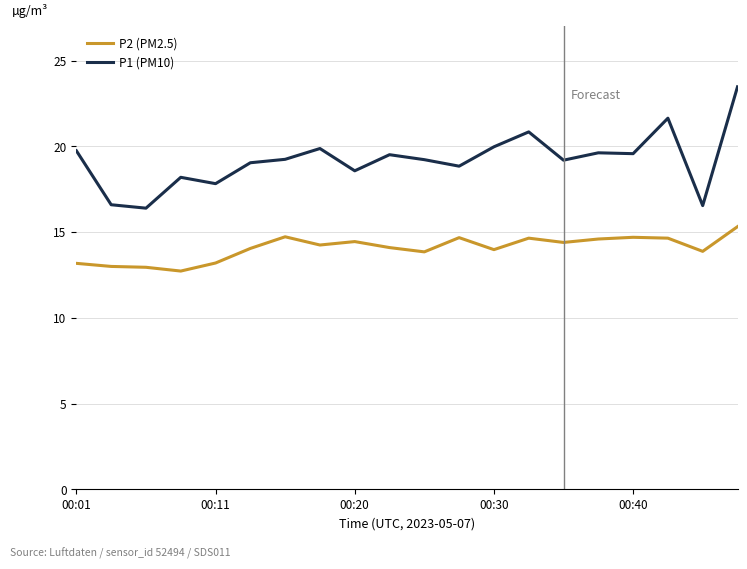

Which series has the largest total across all categories?

P1 (PM10)